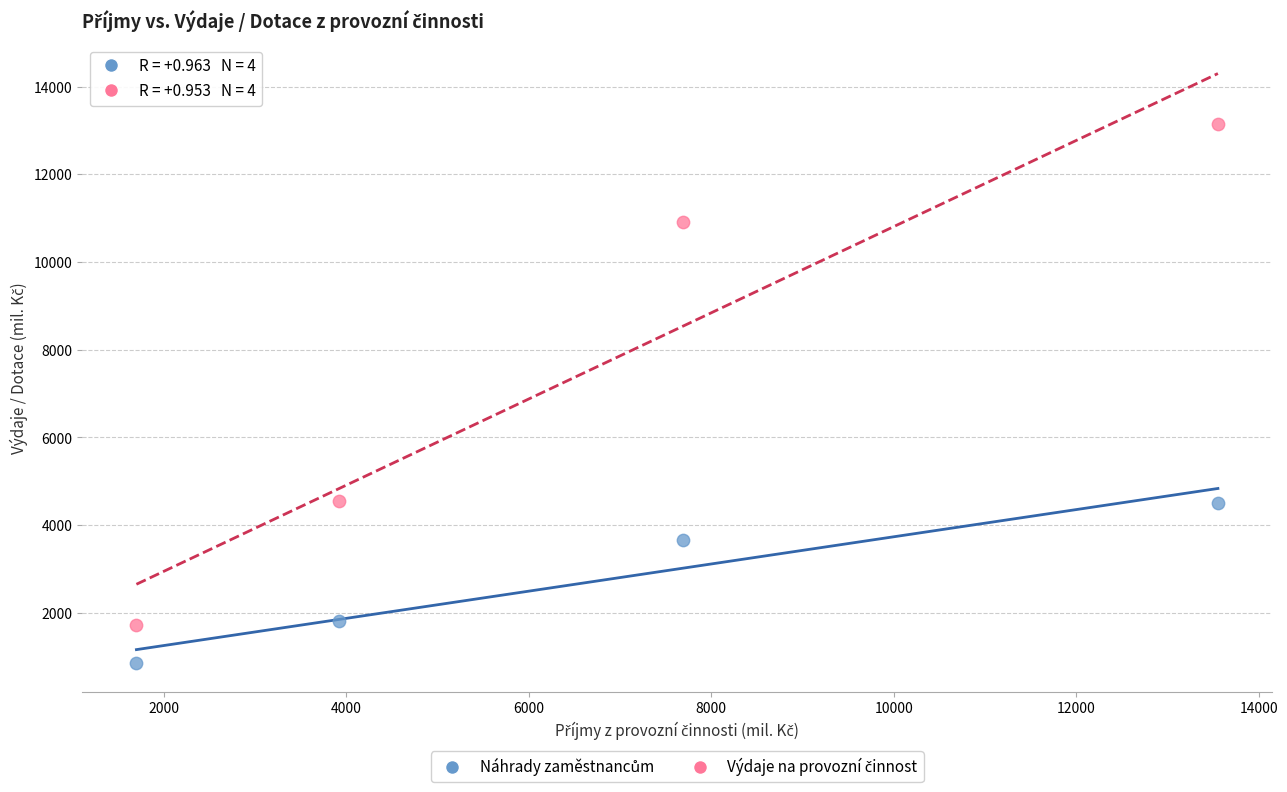

Across all data points, what is the average Y value?

5148.3